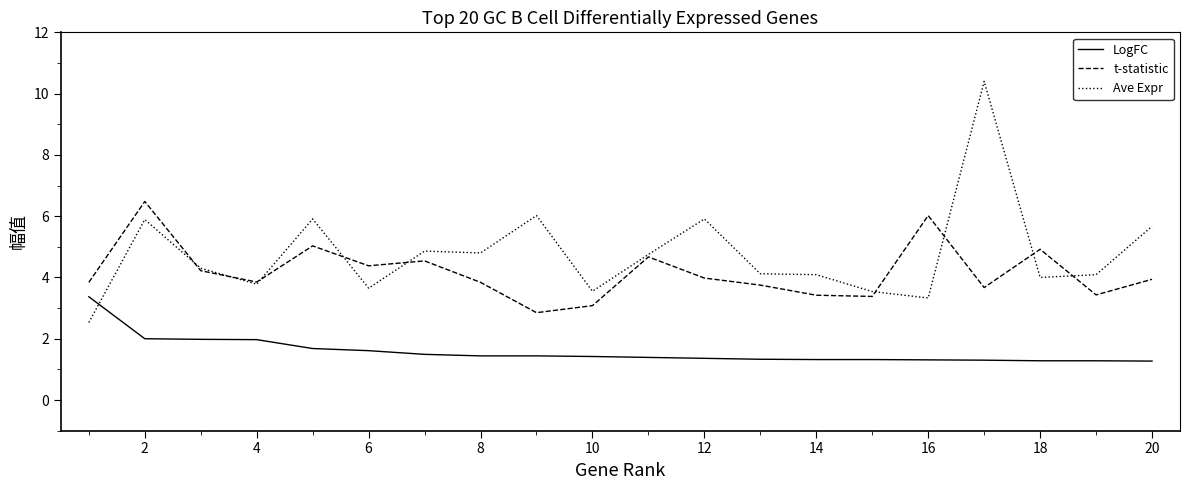

What is the maximum value for Ave Expr?

10.4